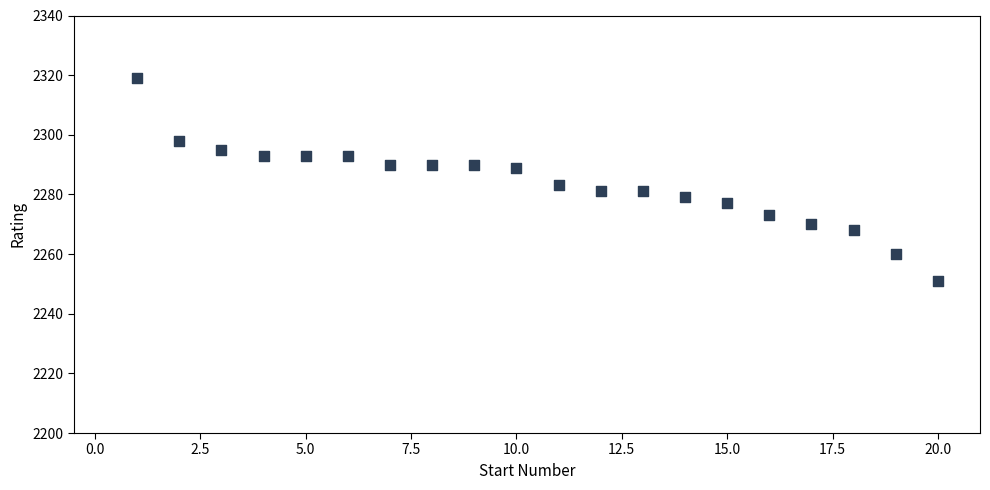

What Y value in the scatter plot is closest to 2285?

2283